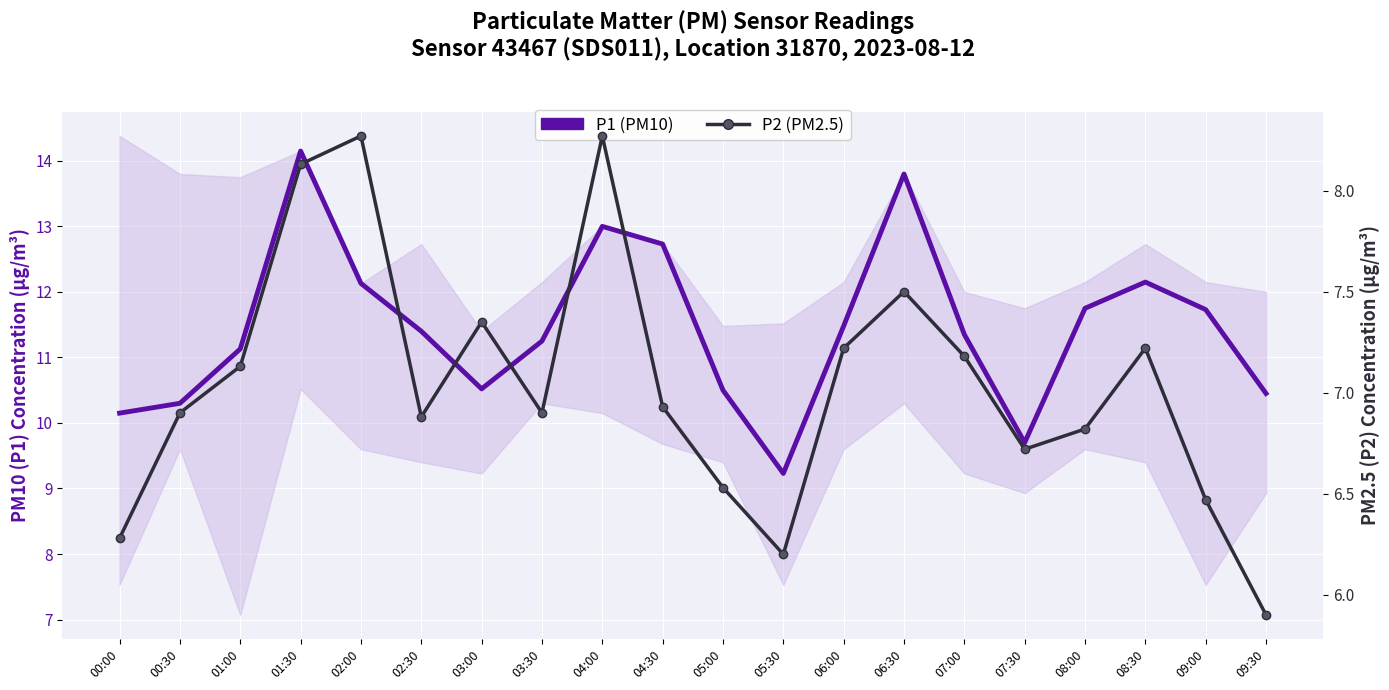

Which series changed the most between 03:30 and 04:30?

P1 (PM10)